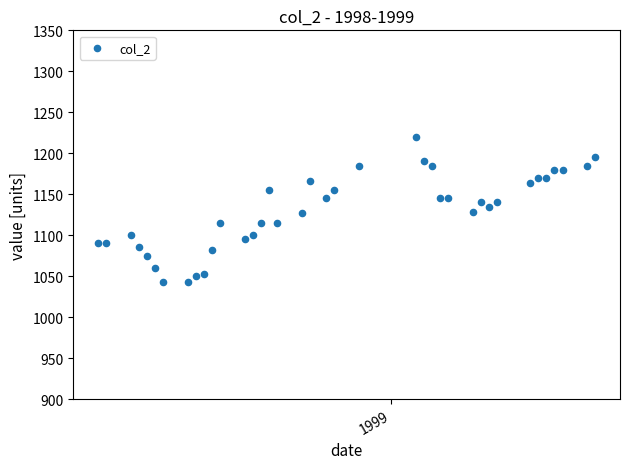

What is the range of X values (max minus min)?

61